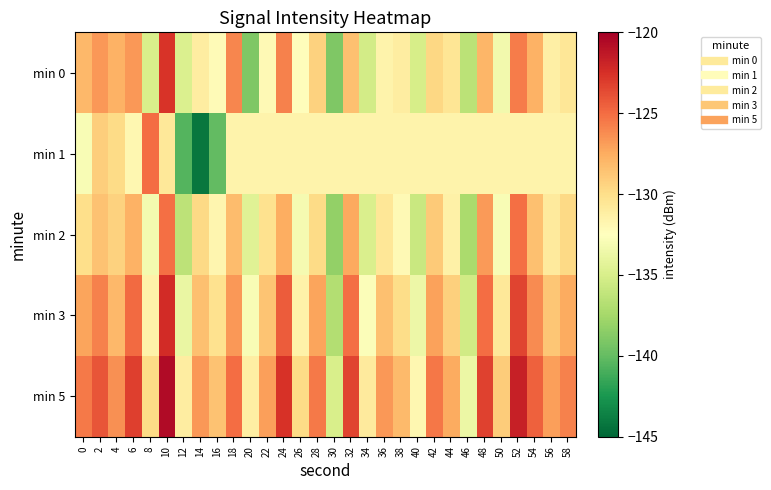

What is the total value across all series at 2?

-634.2